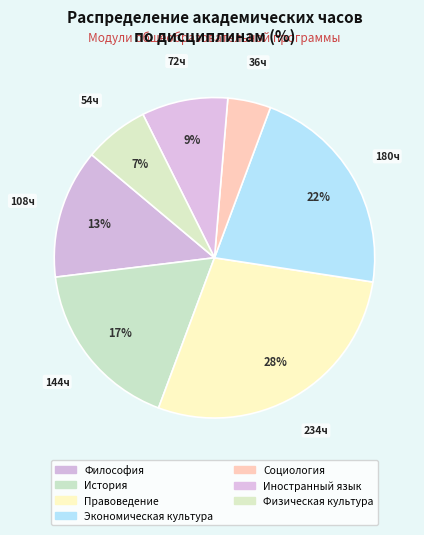

To the nearest percent, what percentage of the pie is Философия?

13%